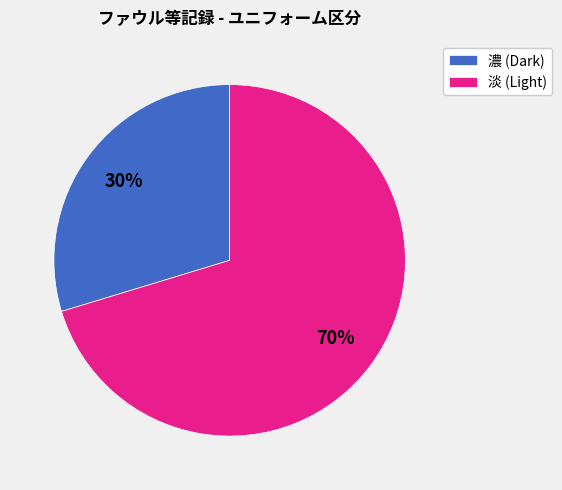

Which category has the smallest portion of the pie?

濃 (Dark)